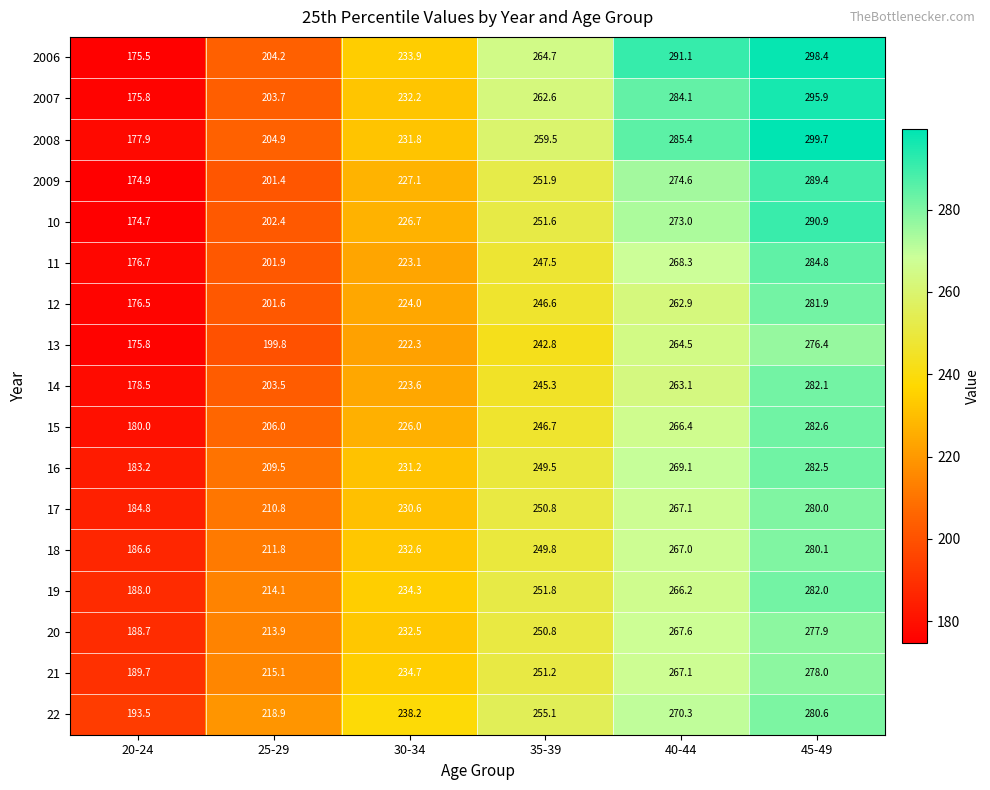

What is the average value of the 22 series?

242.8